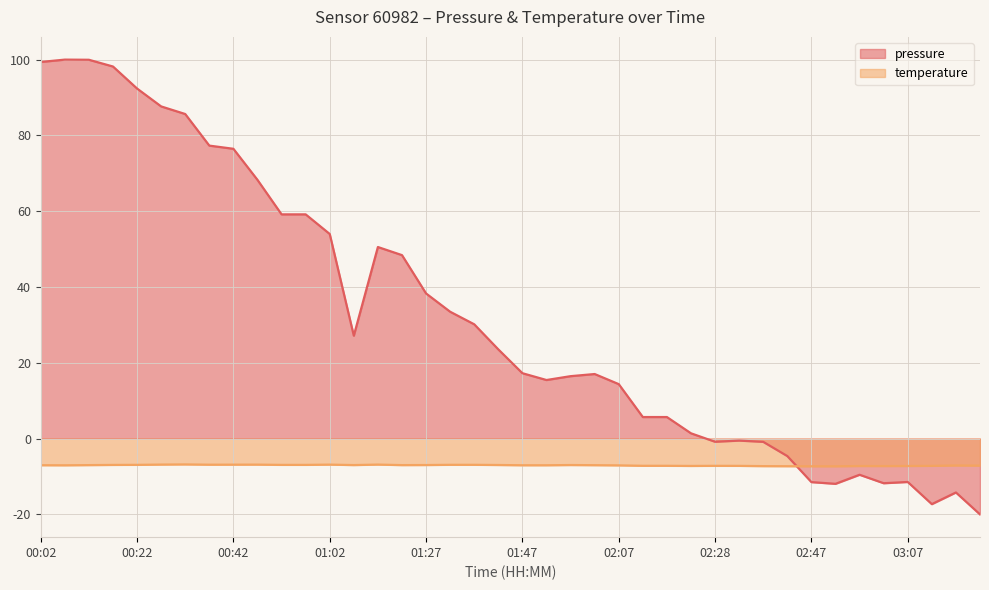

What are all the series names shown in the legend?

pressure, temperature